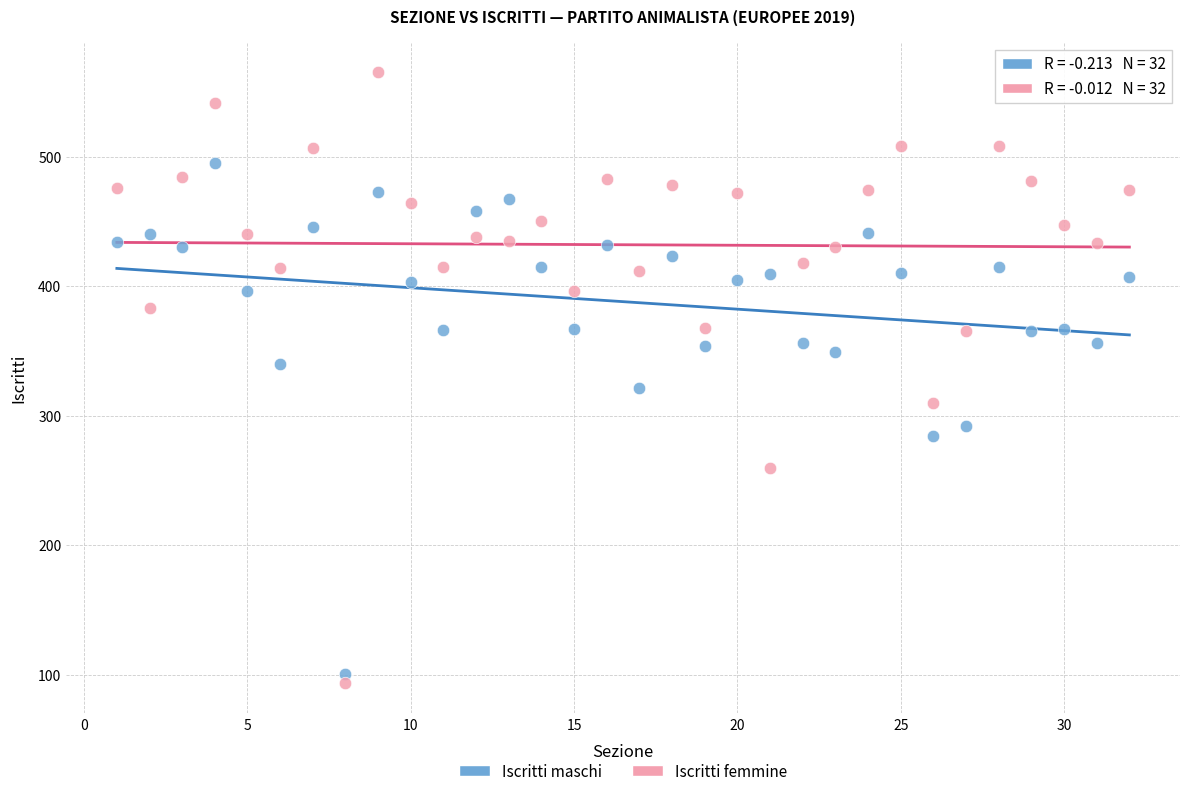

What are all the series names shown in the legend?

Iscritti maschi, Iscritti femmine